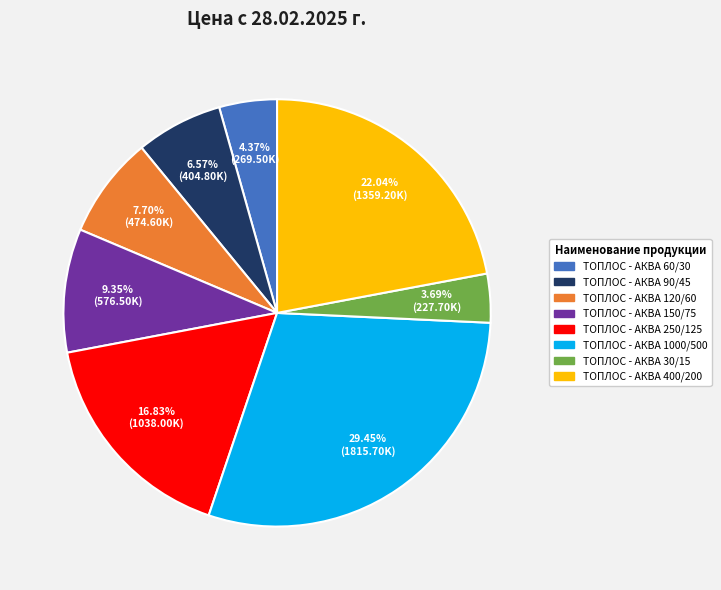

What percentage is the ТОПЛОС - АКВА 150/75 slice, to the nearest percent?

9%